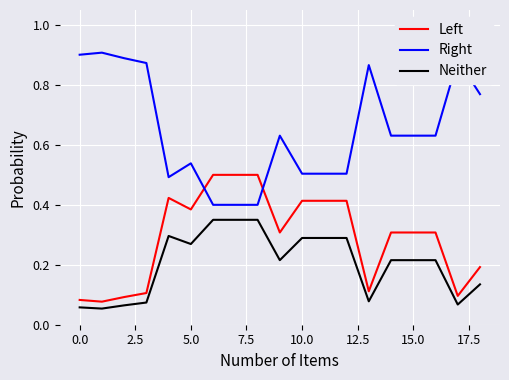

Which series has the widest spread of values?

Right